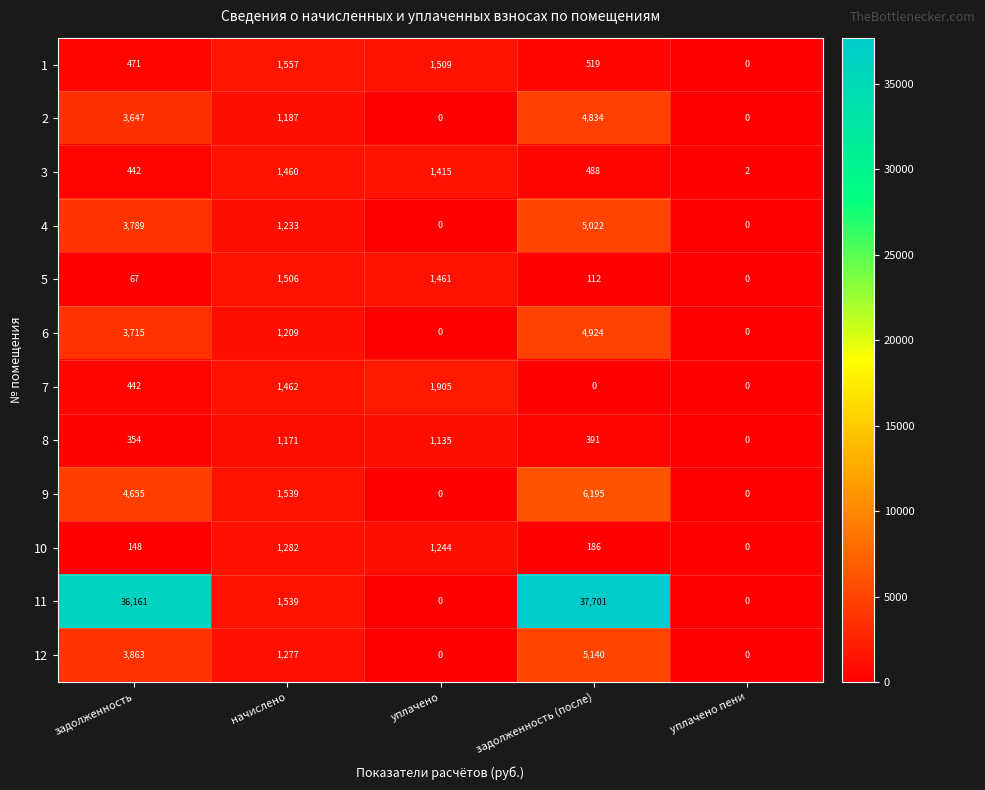

What is the approximate value of 9 at задолженность, to the nearest 10?

4660